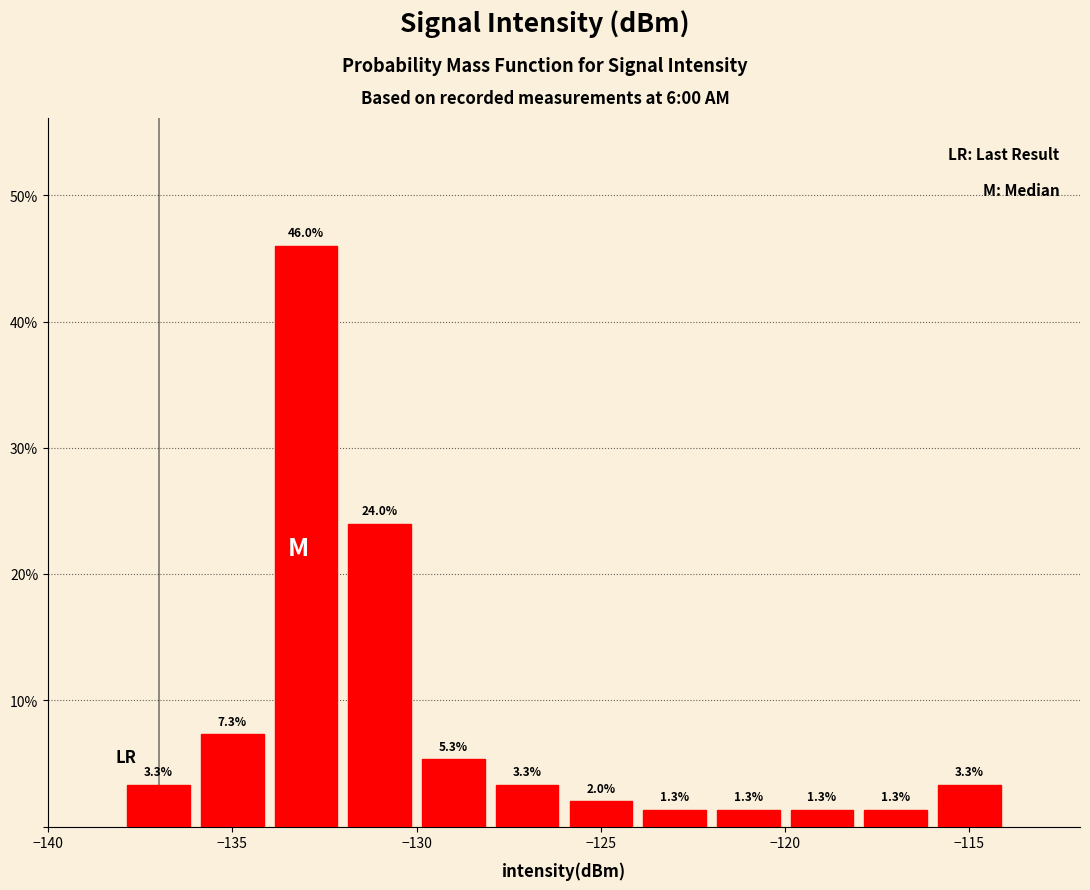

Reading left to right, list every bar in this chart as the range it spans on the x-axis followed by its height.

-138 to -136: 3.3
-136 to -134: 7.3
-134 to -132: 46.0
-132 to -130: 24.0
-130 to -128: 5.3
-128 to -126: 3.3
-126 to -124: 2.0
-124 to -122: 1.3
-122 to -120: 1.3
-120 to -118: 1.3
-118 to -116: 1.3
-116 to -114: 3.3